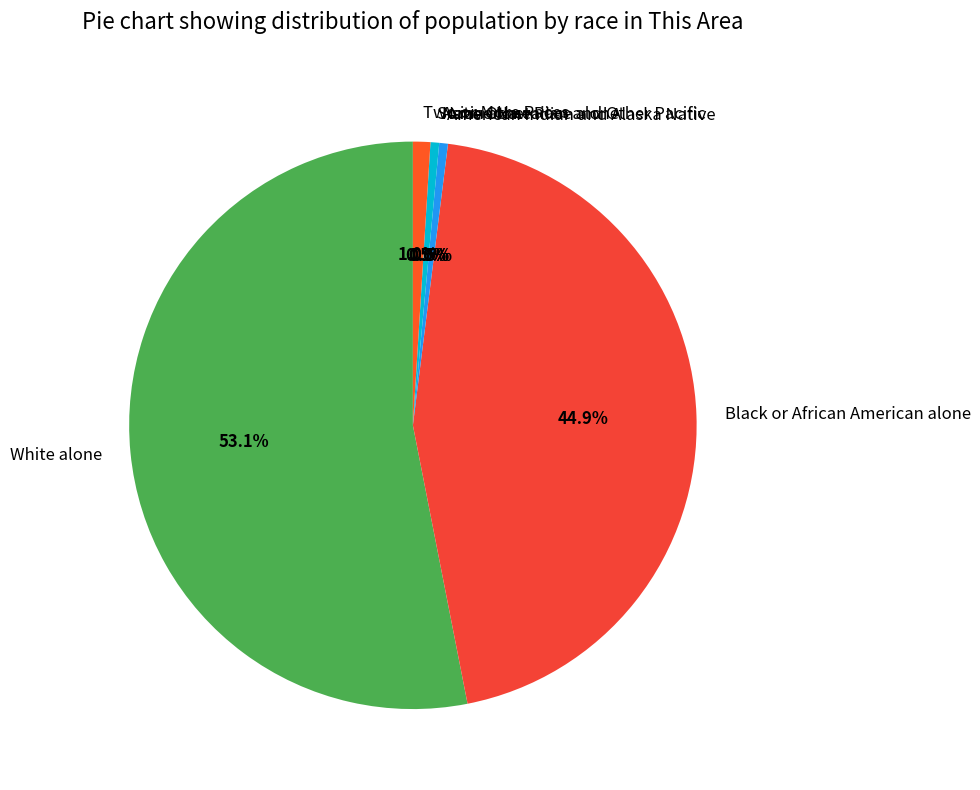

What is the smallest slice in the pie chart?

Asian alone